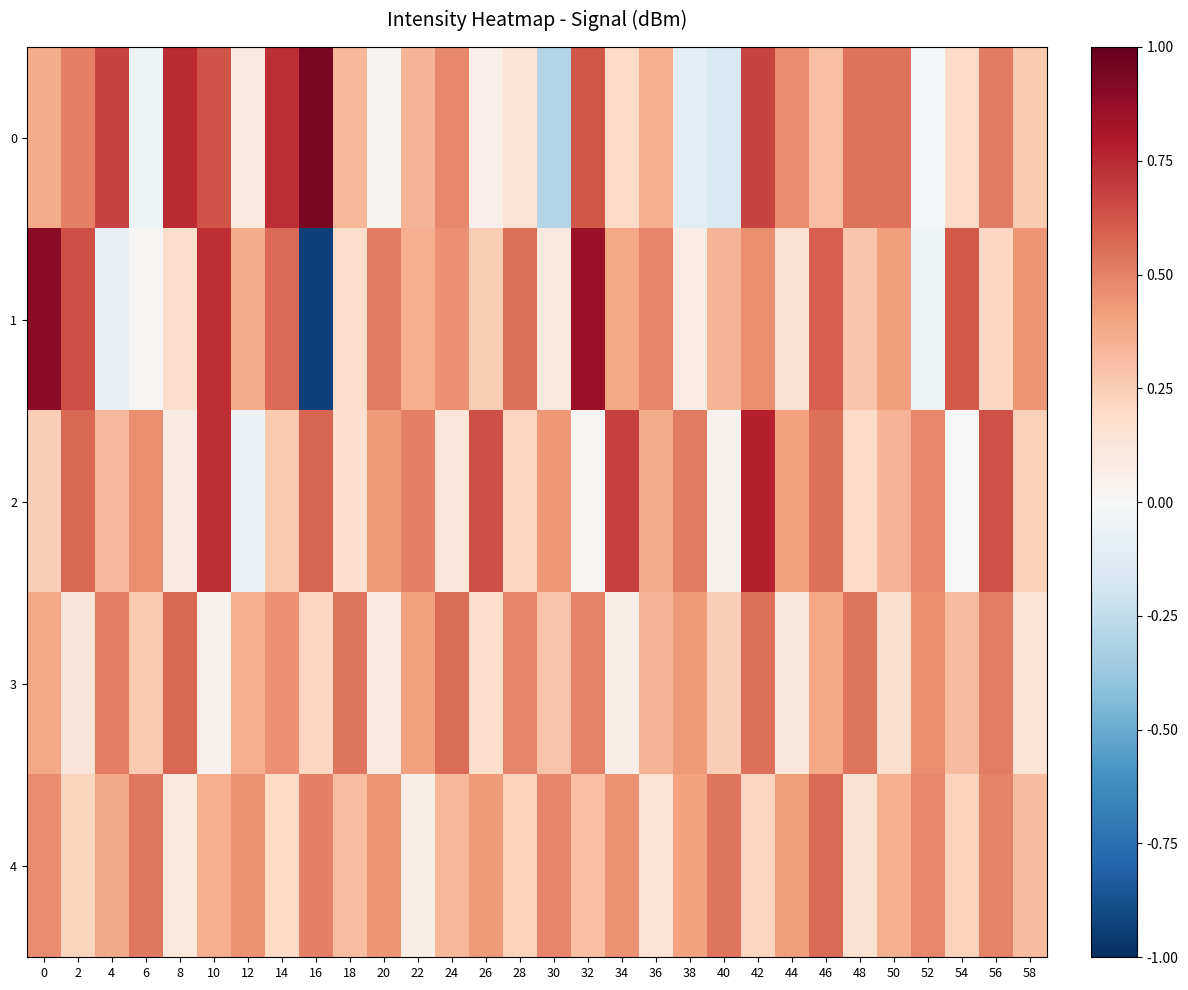

What is the greatest value displayed?

0.9